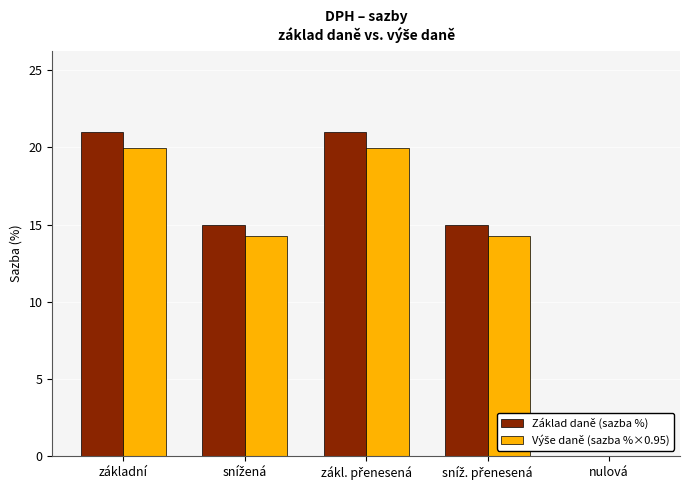

What is the maximum value shown in the chart?

21.0